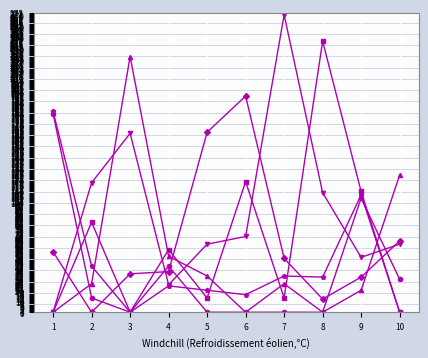

What is the total value across all series at 6?

401